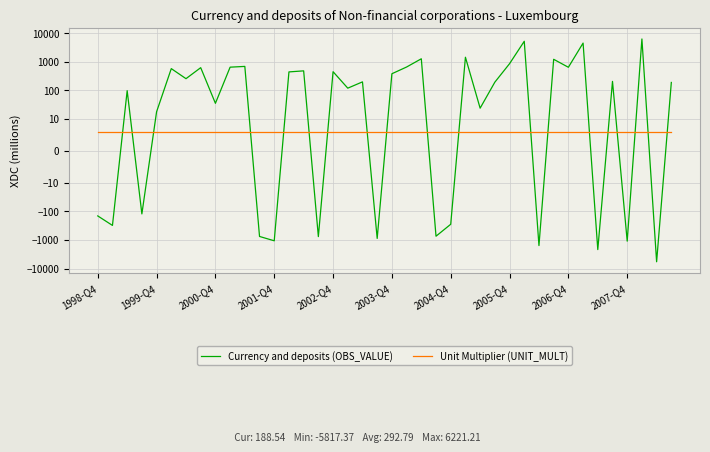

At how many categories does at least one series exceed -4751?

40